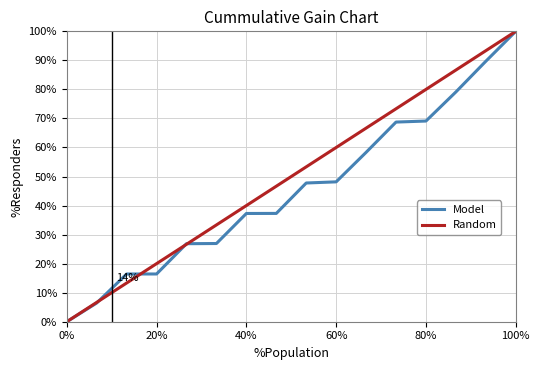

List the series in order of their overall mean, highest first.

Random, Model